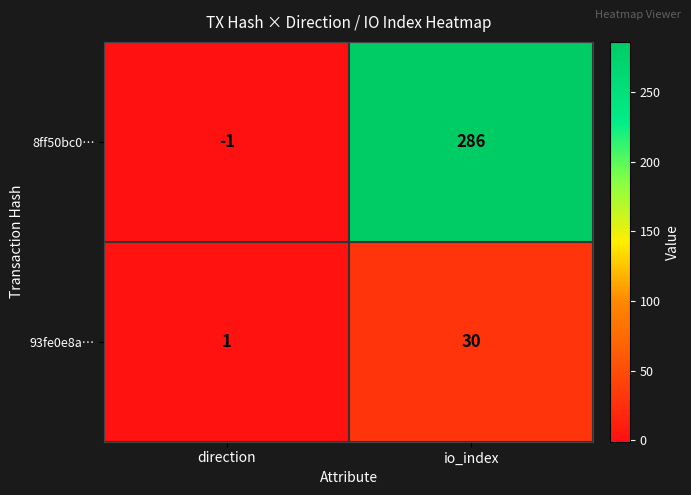

At which label is 8ff50bc0… closest to 142?

direction